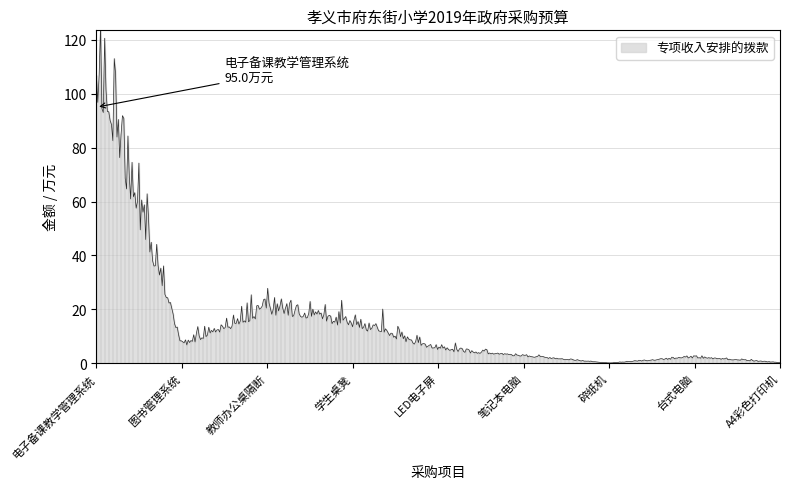

What is the minimum value shown in the chart?

0.1